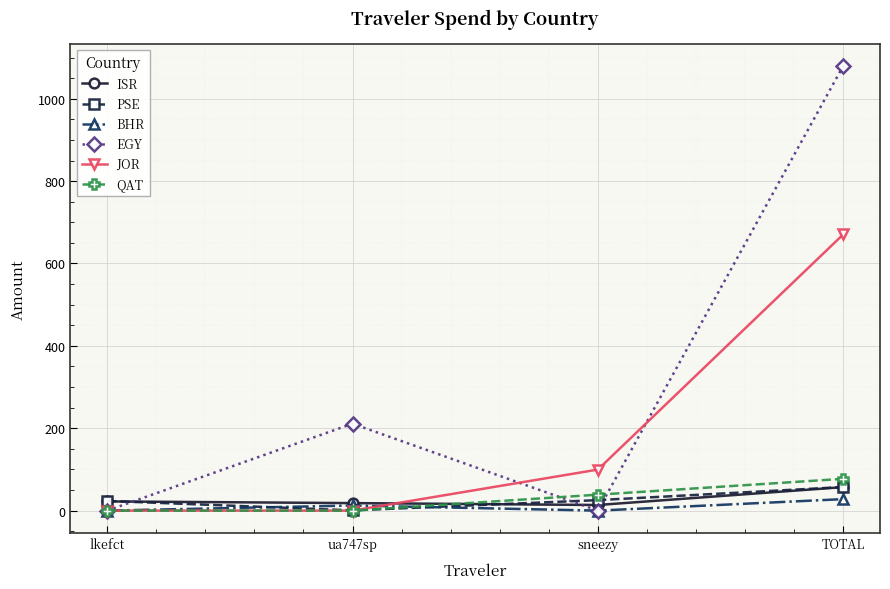

How many times do BHR and PSE cross each other?

2